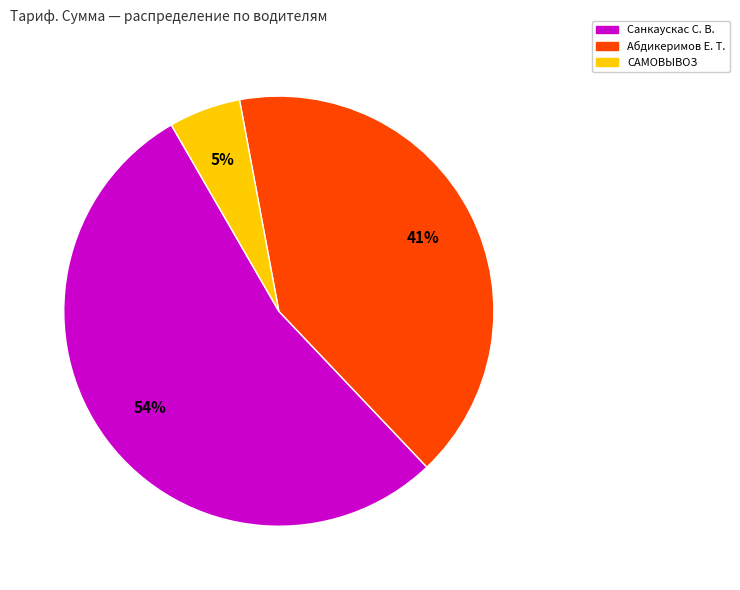

Is there any slice that represents more than half of the pie?

Yes